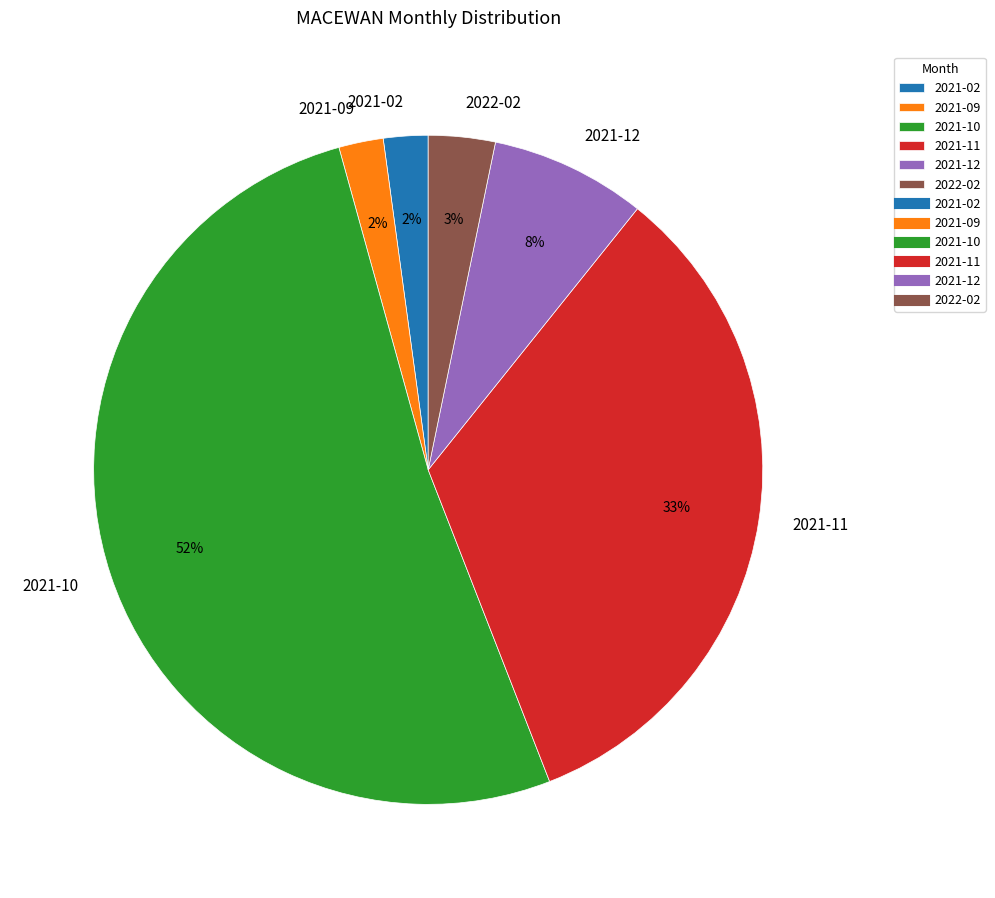

Count the number of slices in the pie.

6